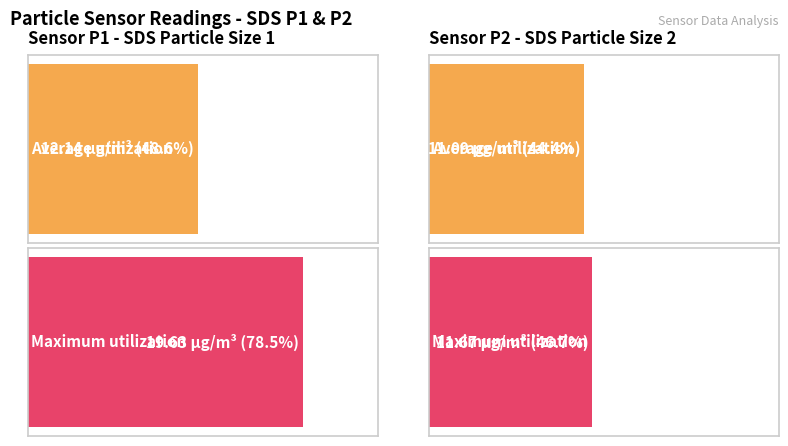

What is the sum of all Maximum utilization values?

31.4